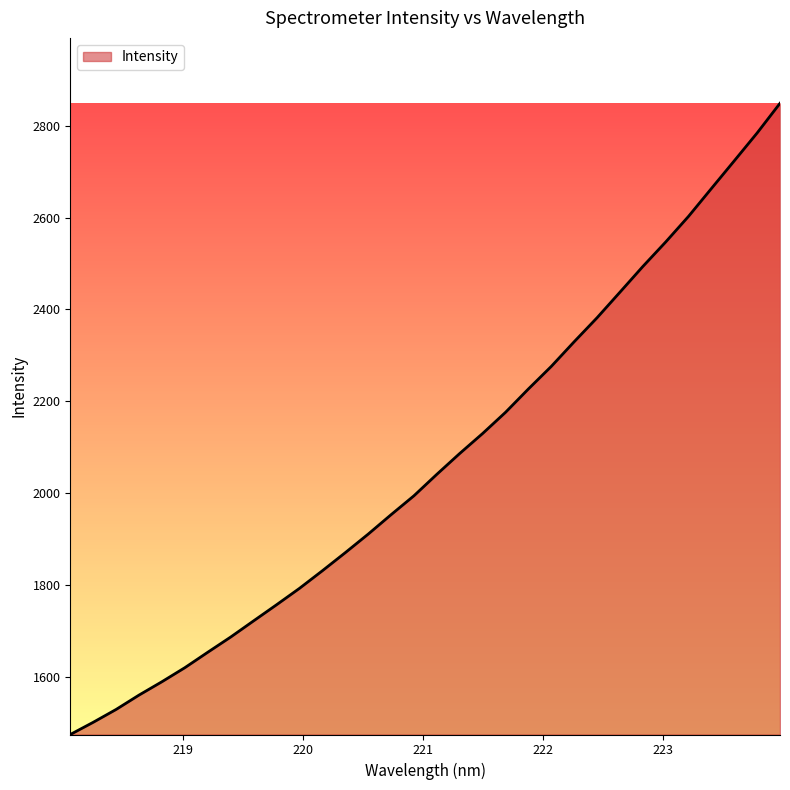

What is the smallest value displayed?

1474.2